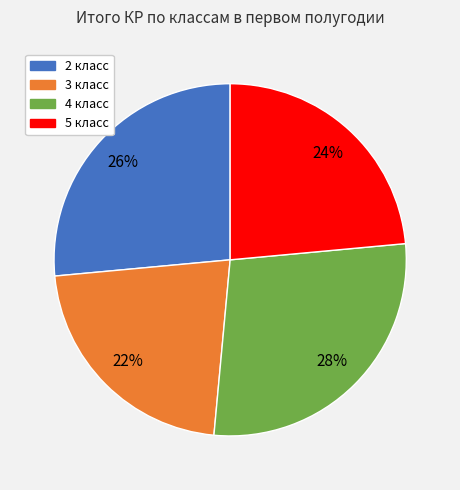

Is the sum of 3 класс and 5 класс greater than half?

No